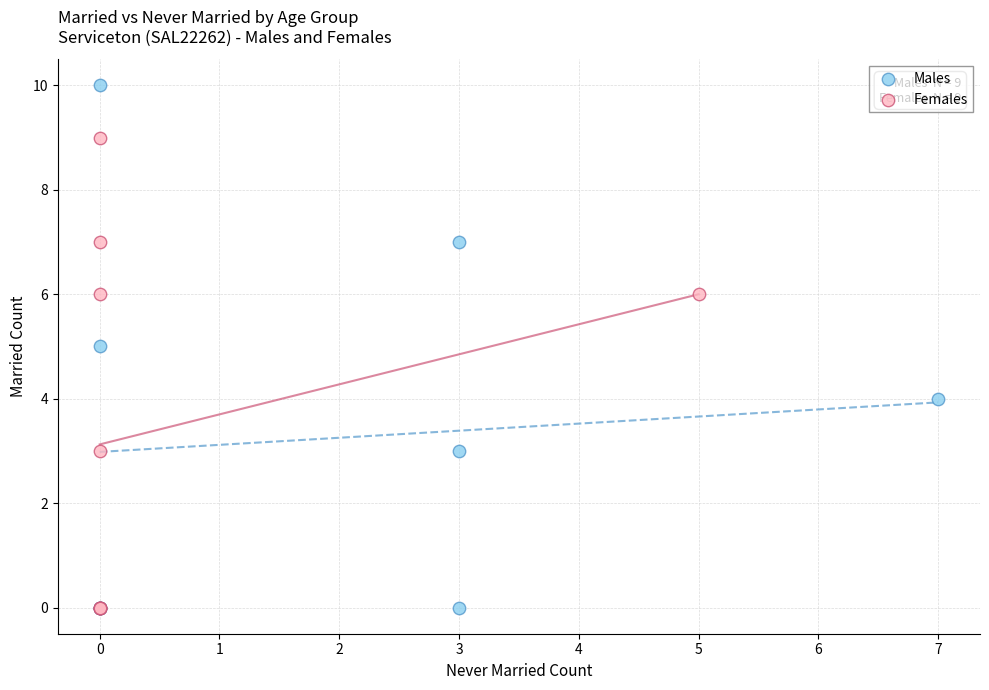

Which series reaches the maximum Y coordinate?

Males